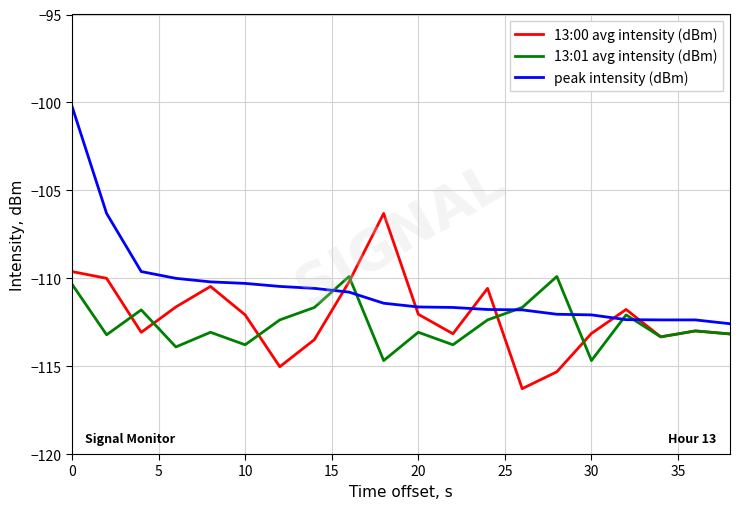

Which series has the largest total across all categories?

peak intensity (dBm)